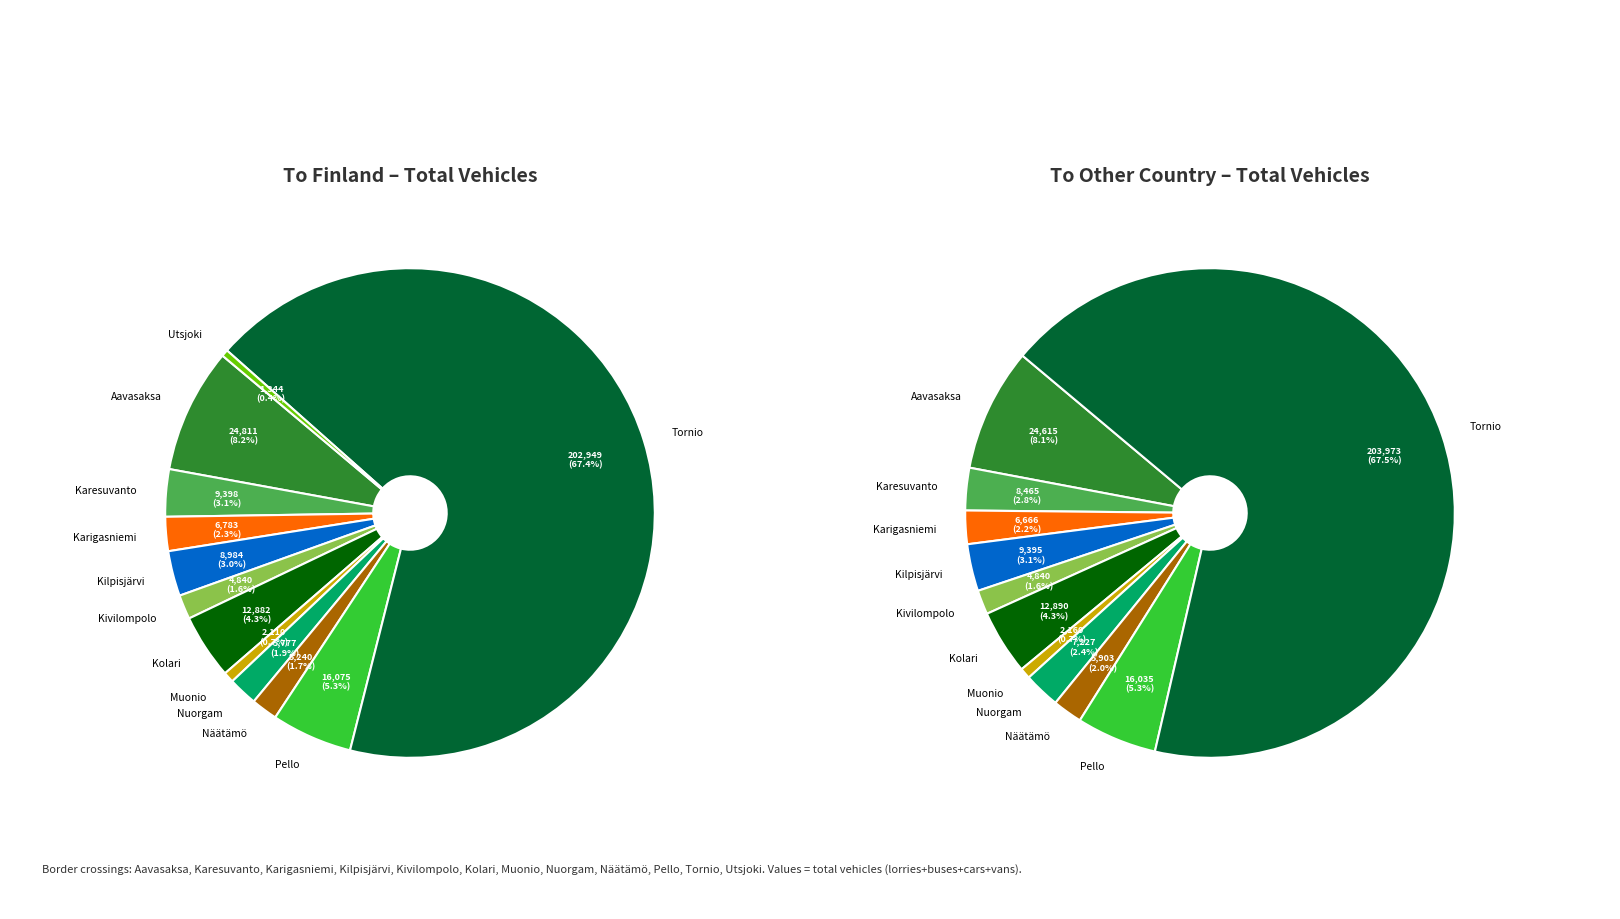

Is Muonio the majority of the pie?

No